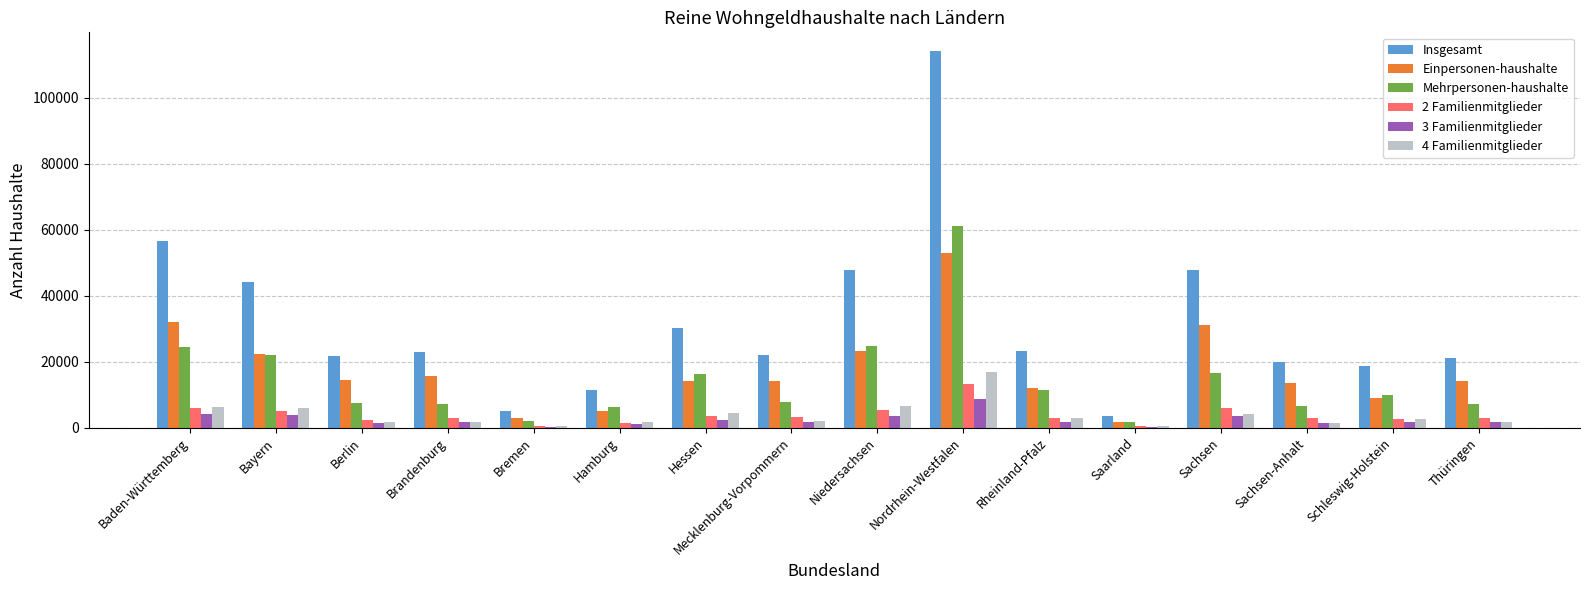

Is the value of Mehrpersonen-haushalte at Schleswig-Holstein greater than the value of 4 Familienmitglieder at Bayern?

Yes